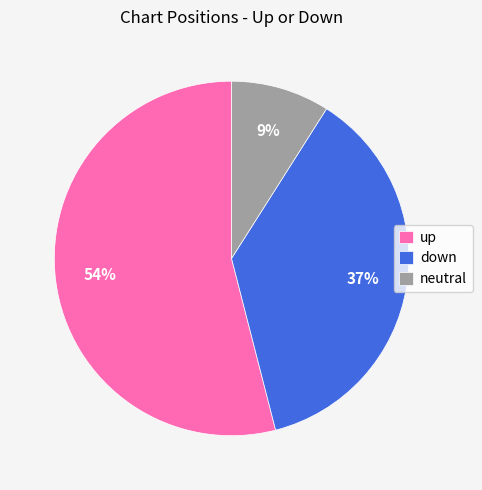

What is the largest slice in the pie chart?

up